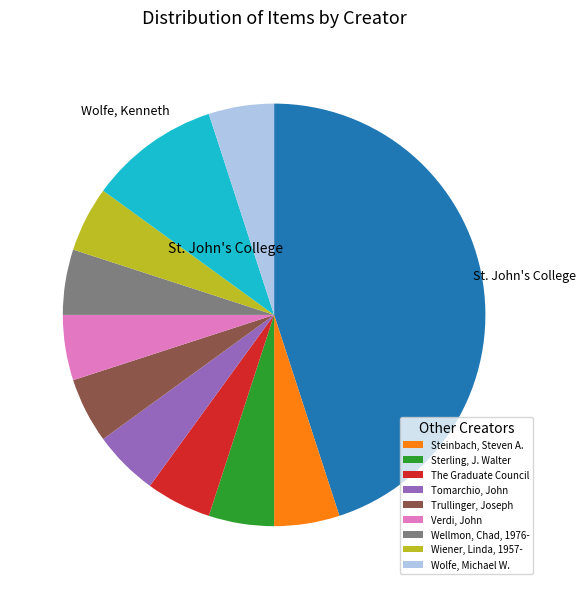

Is there a majority slice in this chart?

No